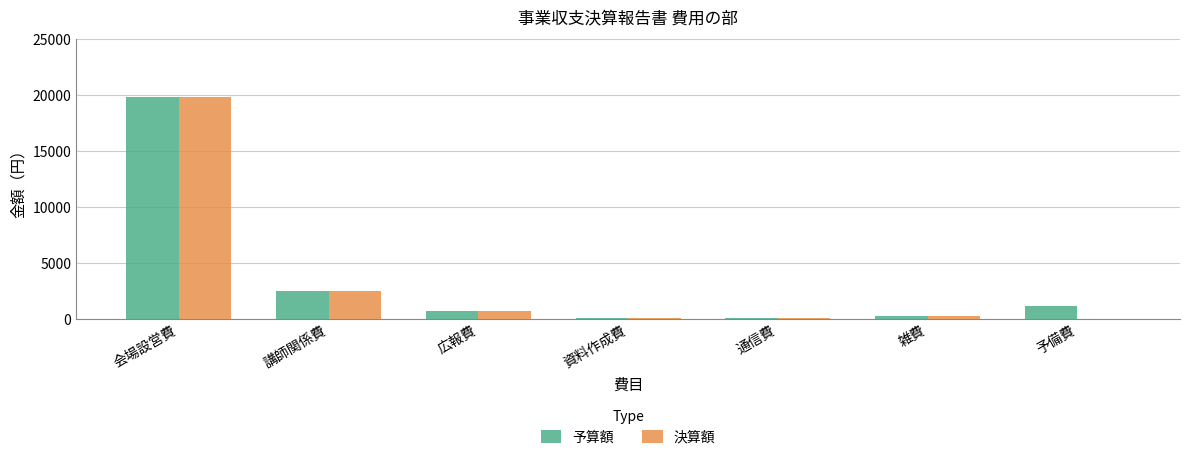

At which category is the sum across all series the highest?

会場設営費